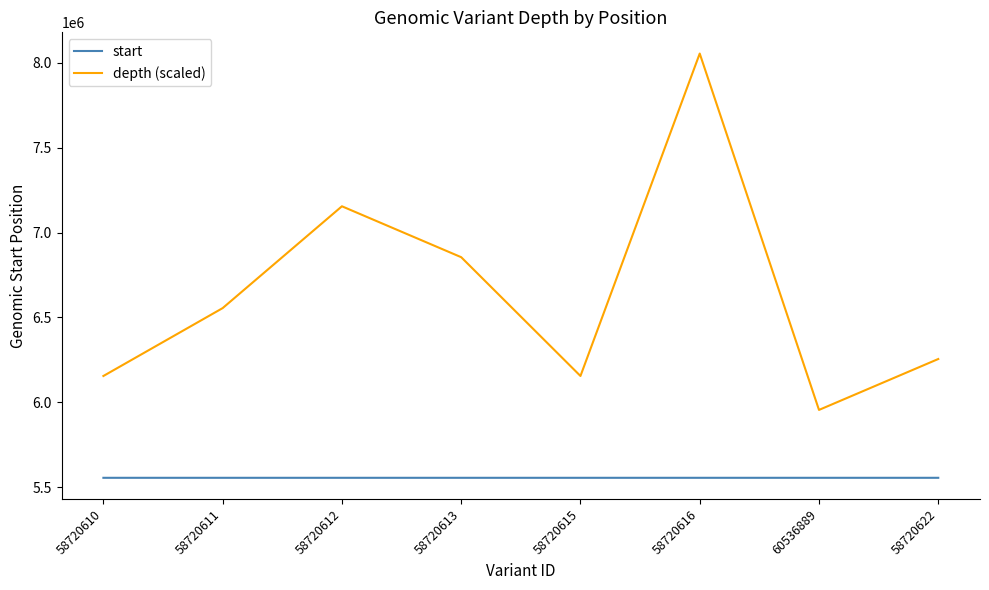

True or false: start and depth (scaled) intersect in this chart.

False